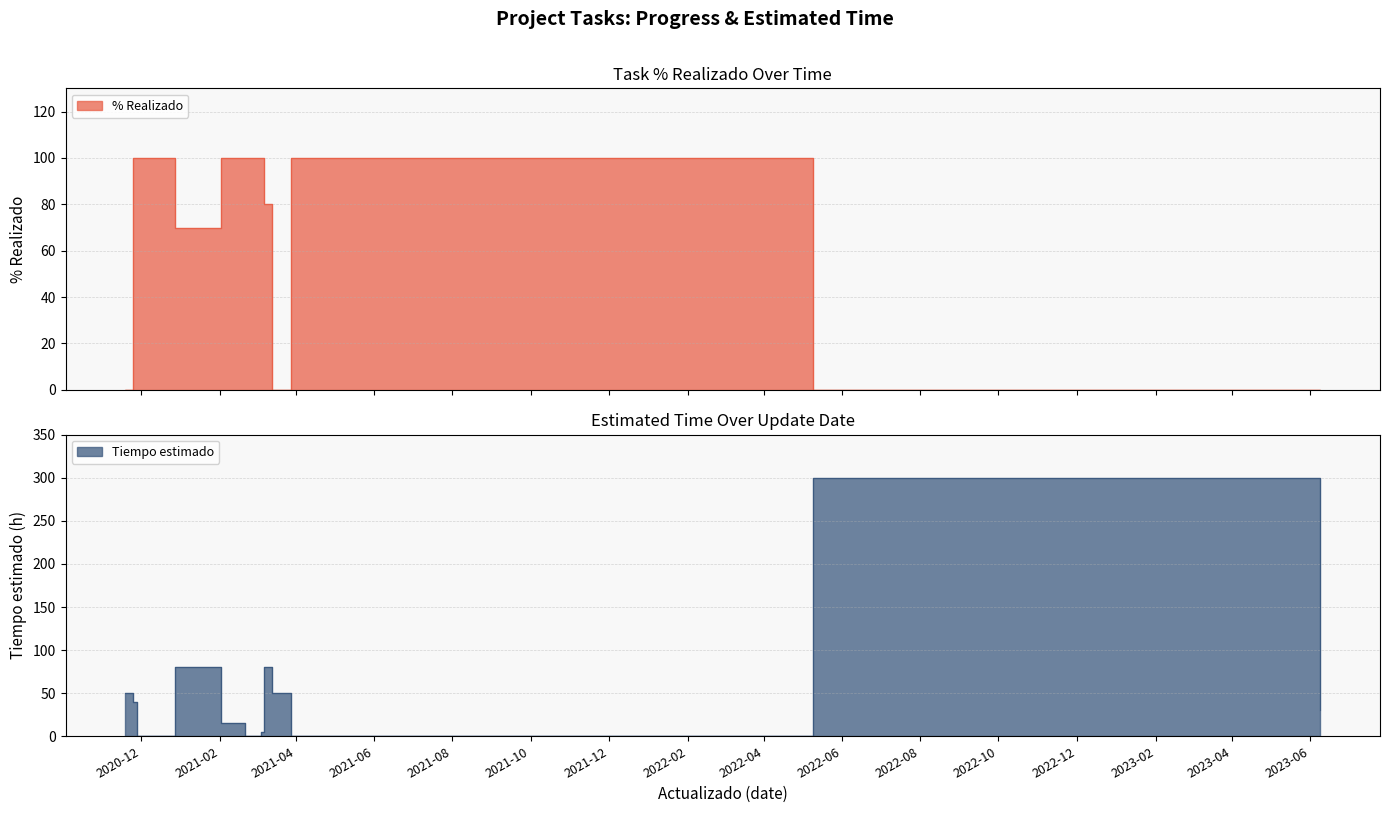

Which has a higher value, 2021-04-08 or 2020-11-25?

2021-04-08